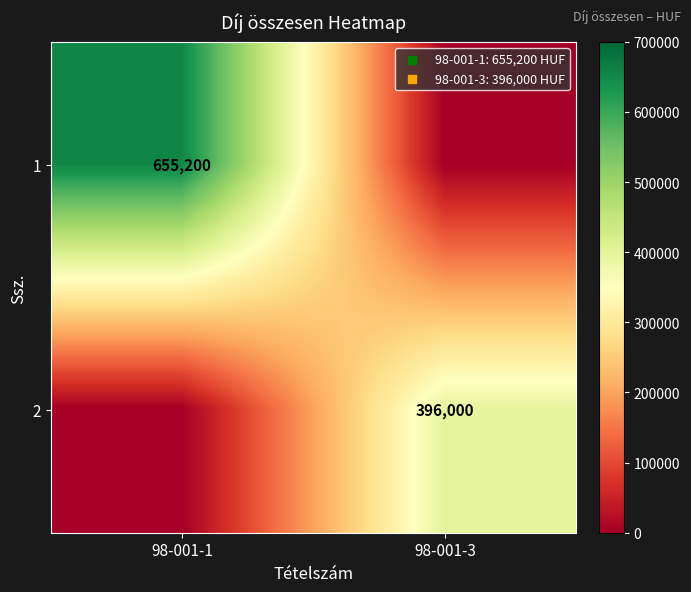

True or false: 1 has a value of 1084721 at 98-001-1.

False